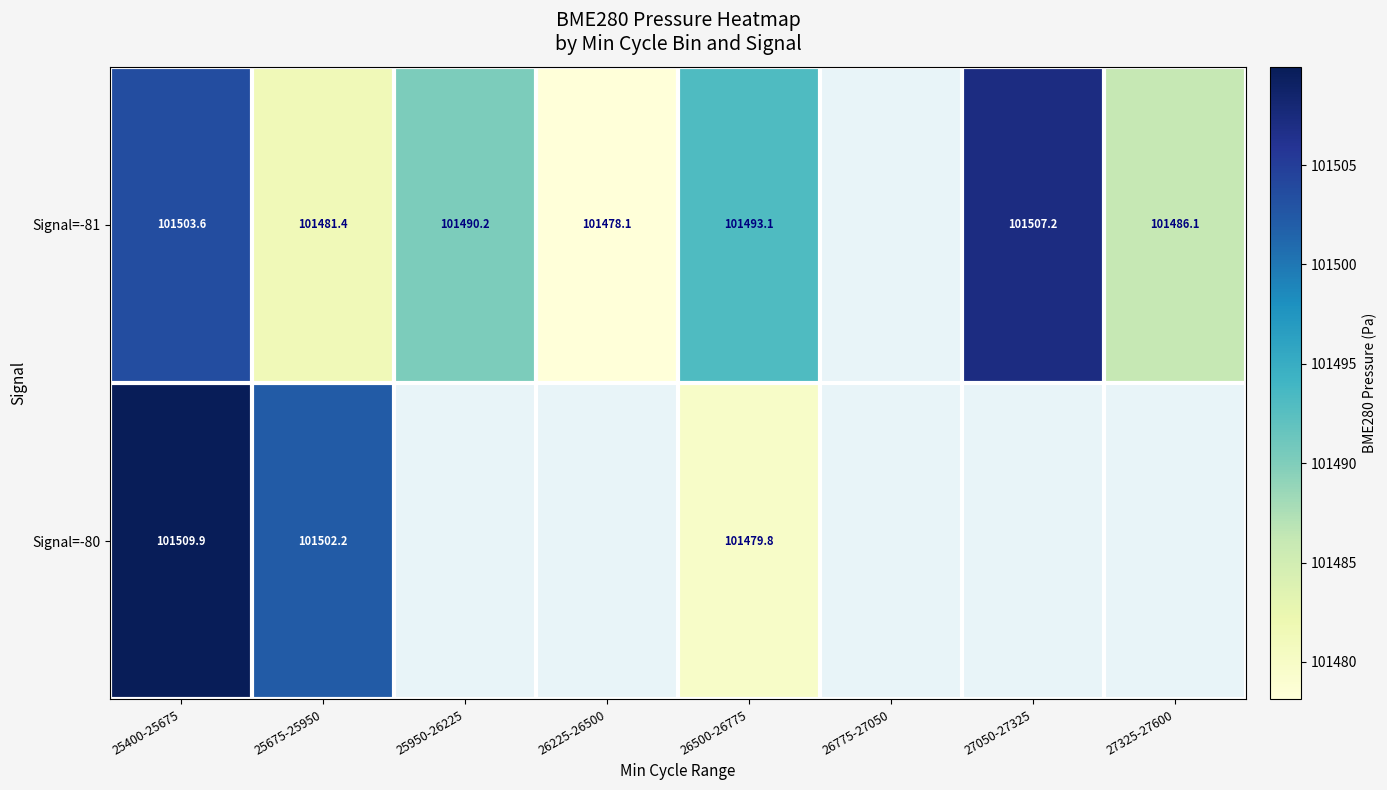

How many values in Signal=-80 are above zero?

3